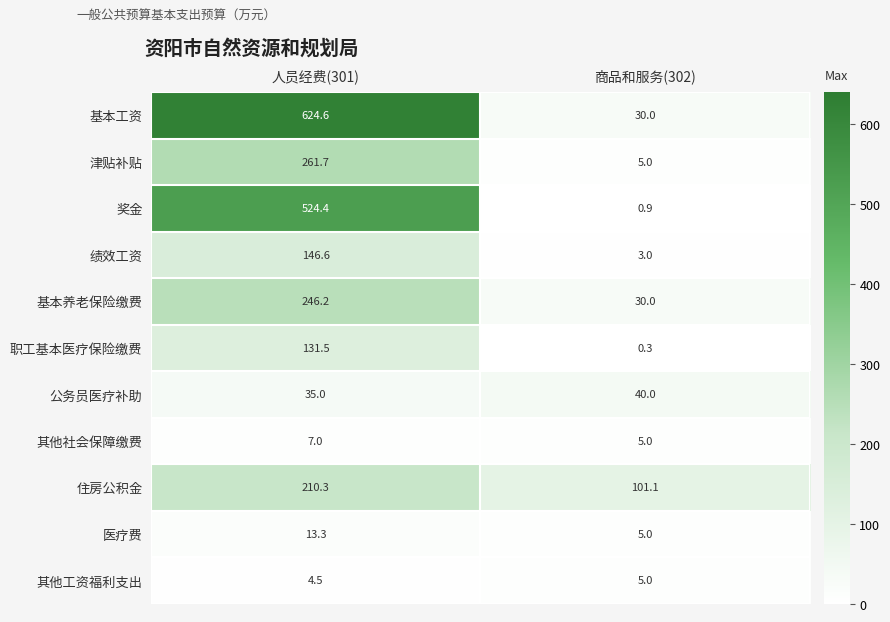

What is the maximum value shown in the chart?

624.6